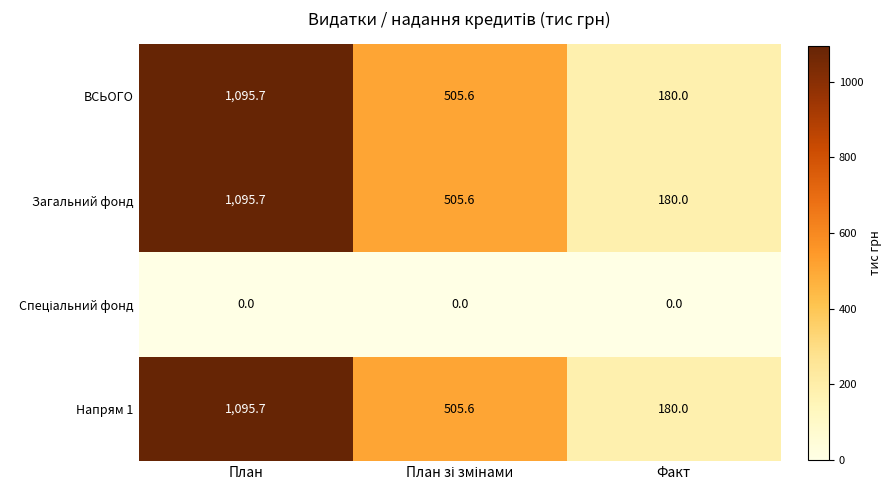

Count the number of data series in this chart.

4